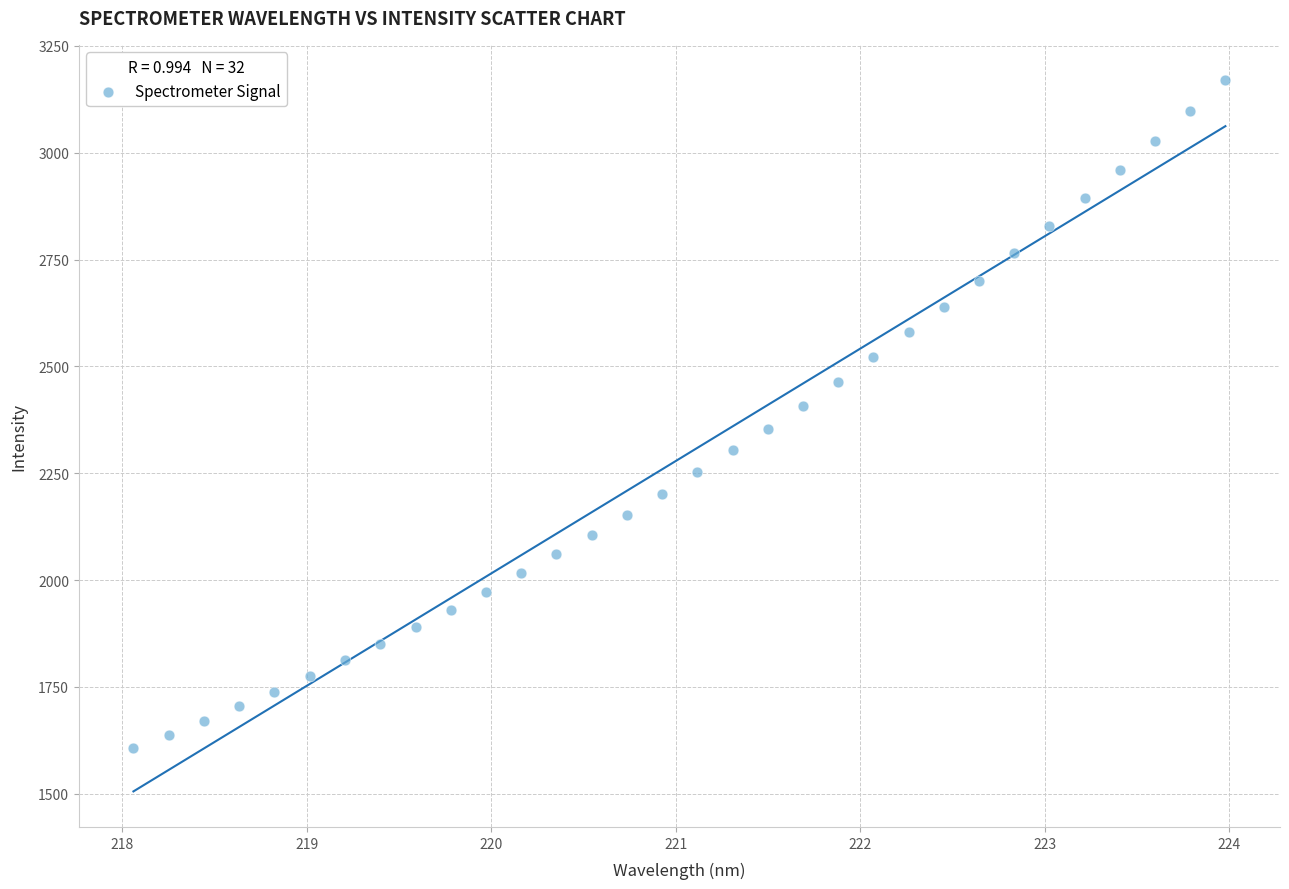

What is the range of Y values (max minus min)?

1562.1